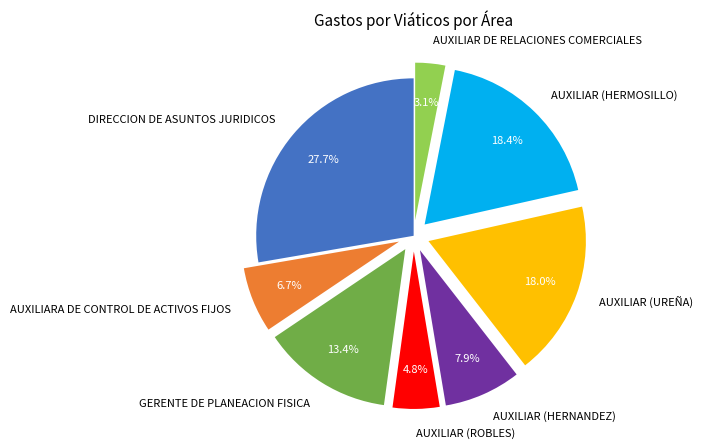

How many segments does this pie chart have?

8